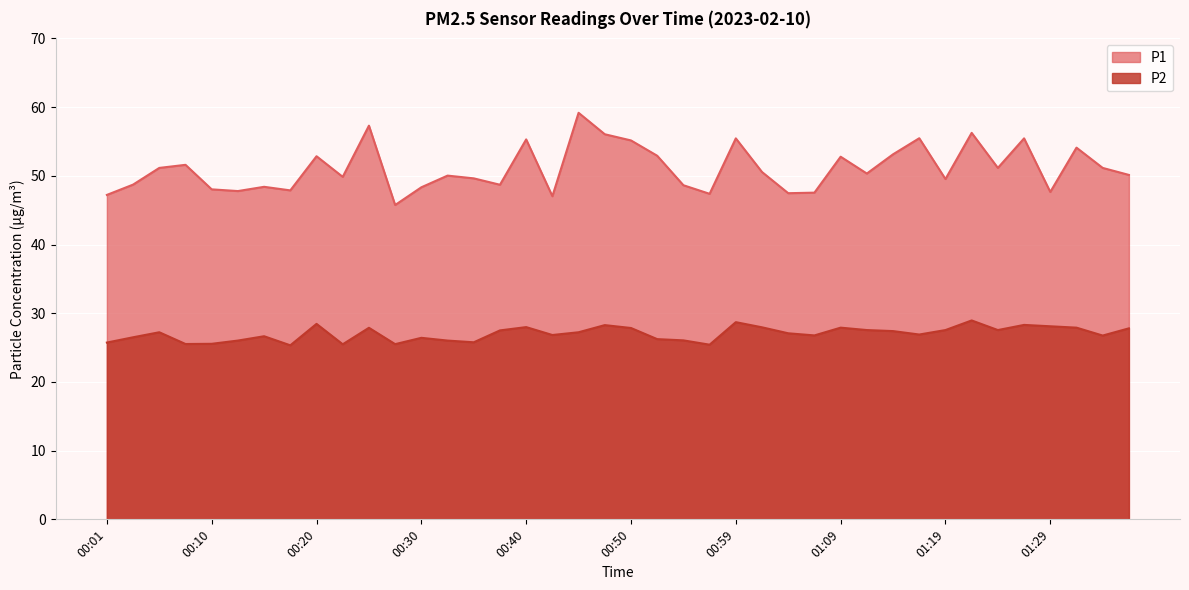

What position from the left is 00:40?

17